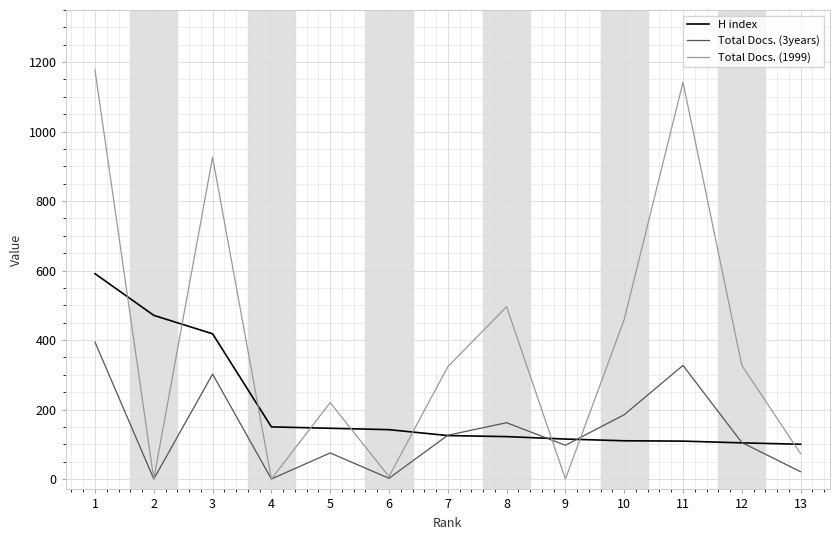

Where is the first local minimum for Total Docs. (1999)?

2